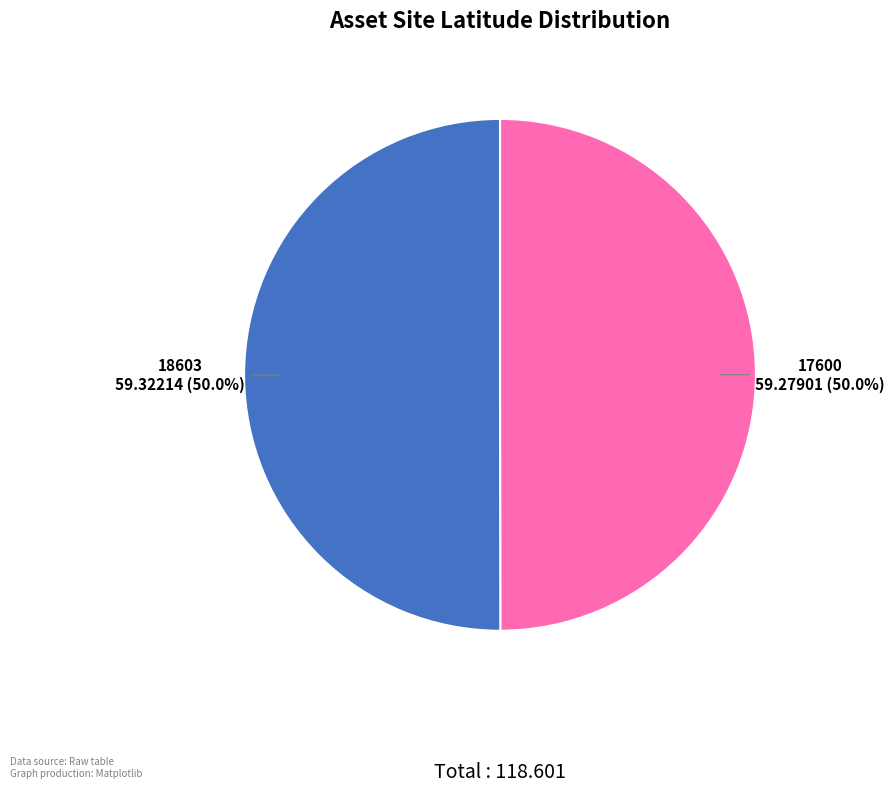

Count the number of slices in the pie.

2